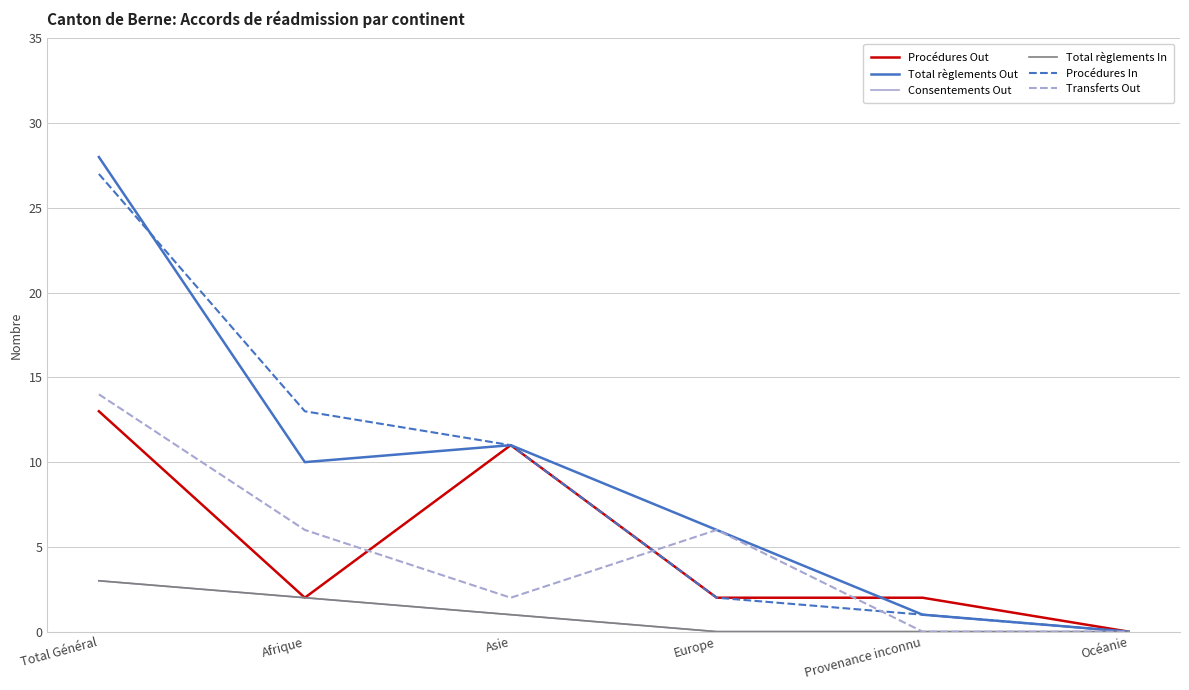

Is this an area chart (filled region under the line)?

No